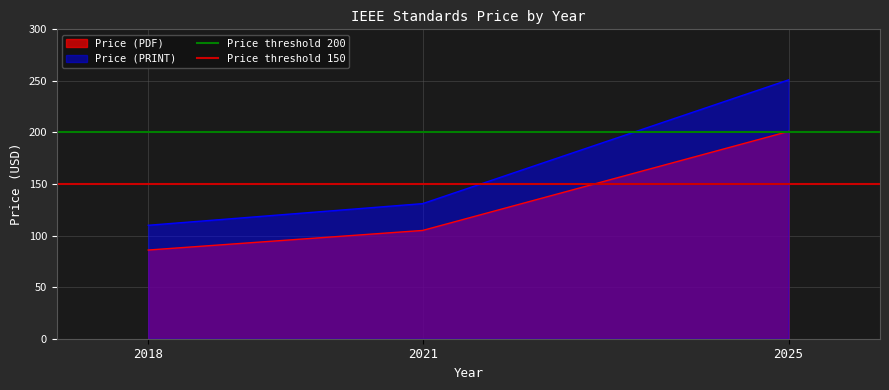

Where is Price (PRINT) nearest to the value 180?

2021